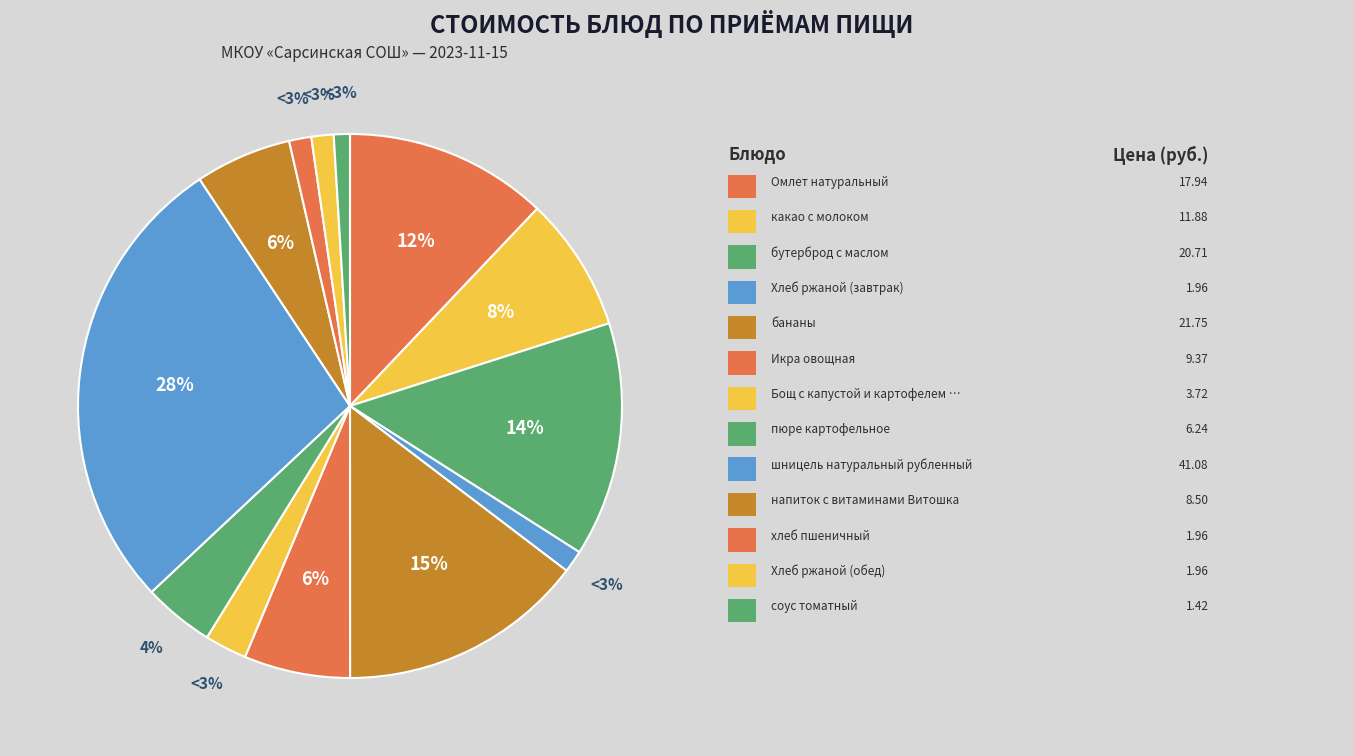

What is the total percentage of бананы and пюре картофельное?

18.8%